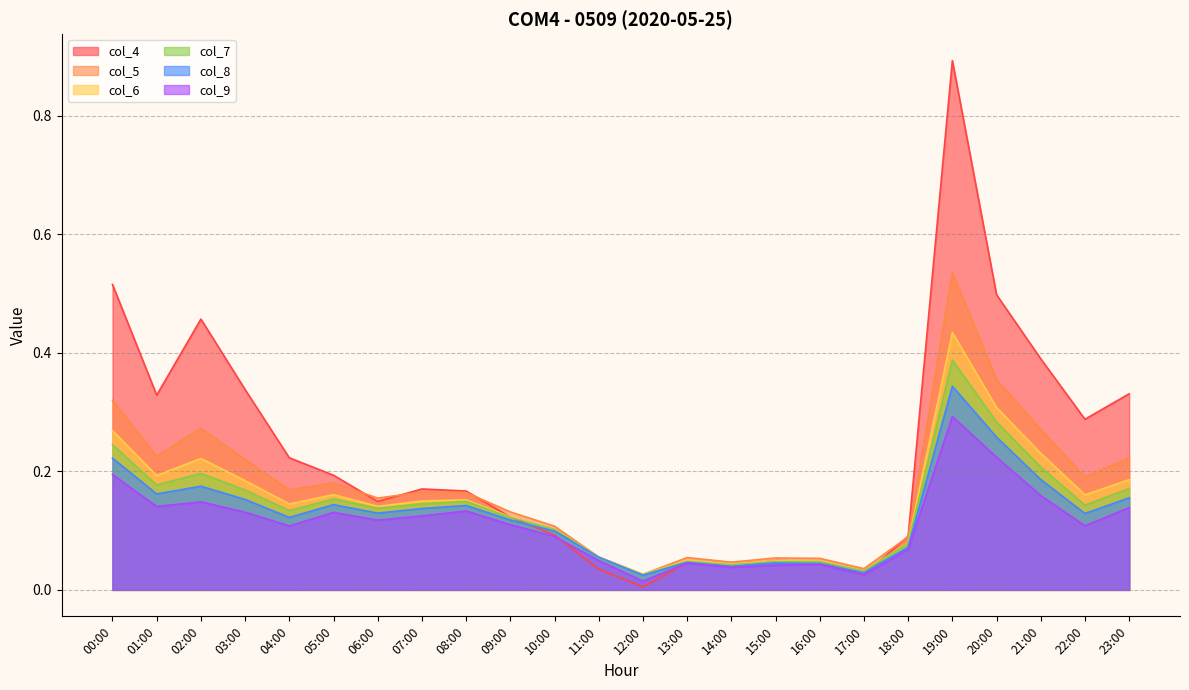

What is the label of the 8th point from the right?

16:00